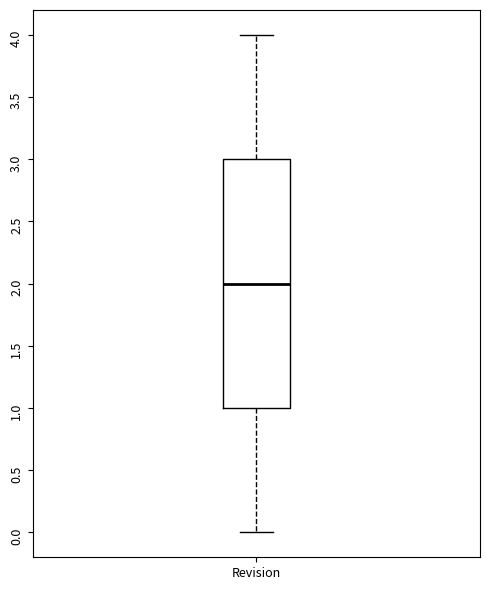

Where does the median line of the box for Revision sit on the y-axis? The values are not printed on the chart, so give them approximately, as read against the axis.

2